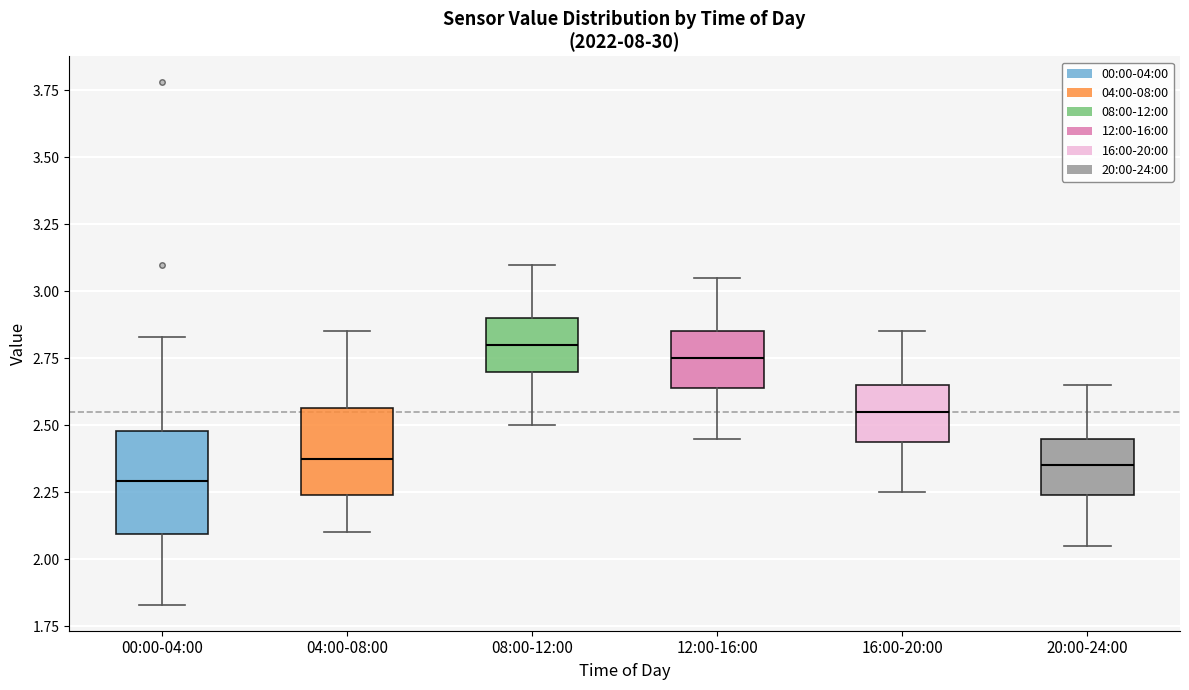

Reading left to right, read every box against the y-axis: the position of its median line, the range the box covers, and the ends of its whiskers. The values are not printed on the chart, so give them approximately, as read against the axis.

00:00-04:00: median 2.30, box 2.10 to 2.50, whiskers 1.85 to 2.85
04:00-08:00: median 2.40, box 2.25 to 2.55, whiskers 2.10 to 2.85
08:00-12:00: median 2.80, box 2.70 to 2.90, whiskers 2.50 to 3.10
12:00-16:00: median 2.75, box 2.65 to 2.85, whiskers 2.45 to 3.05
16:00-20:00: median 2.55, box 2.45 to 2.65, whiskers 2.25 to 2.85
20:00-24:00: median 2.35, box 2.25 to 2.45, whiskers 2.05 to 2.65